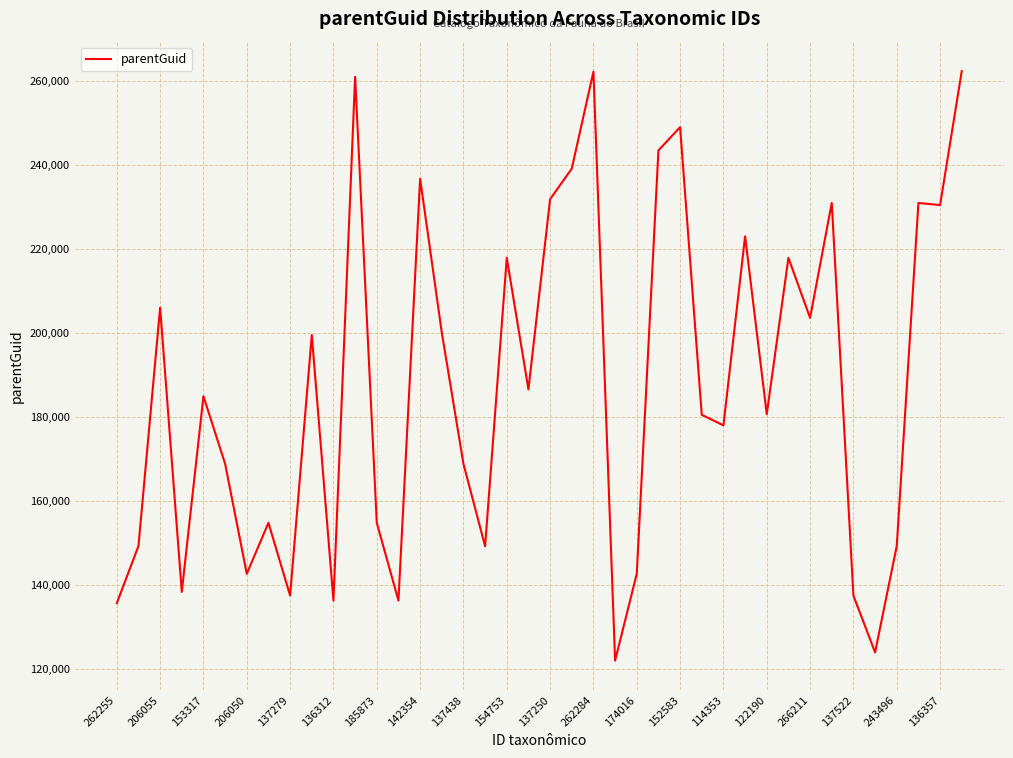

What is the minimum value shown in the chart?

122029